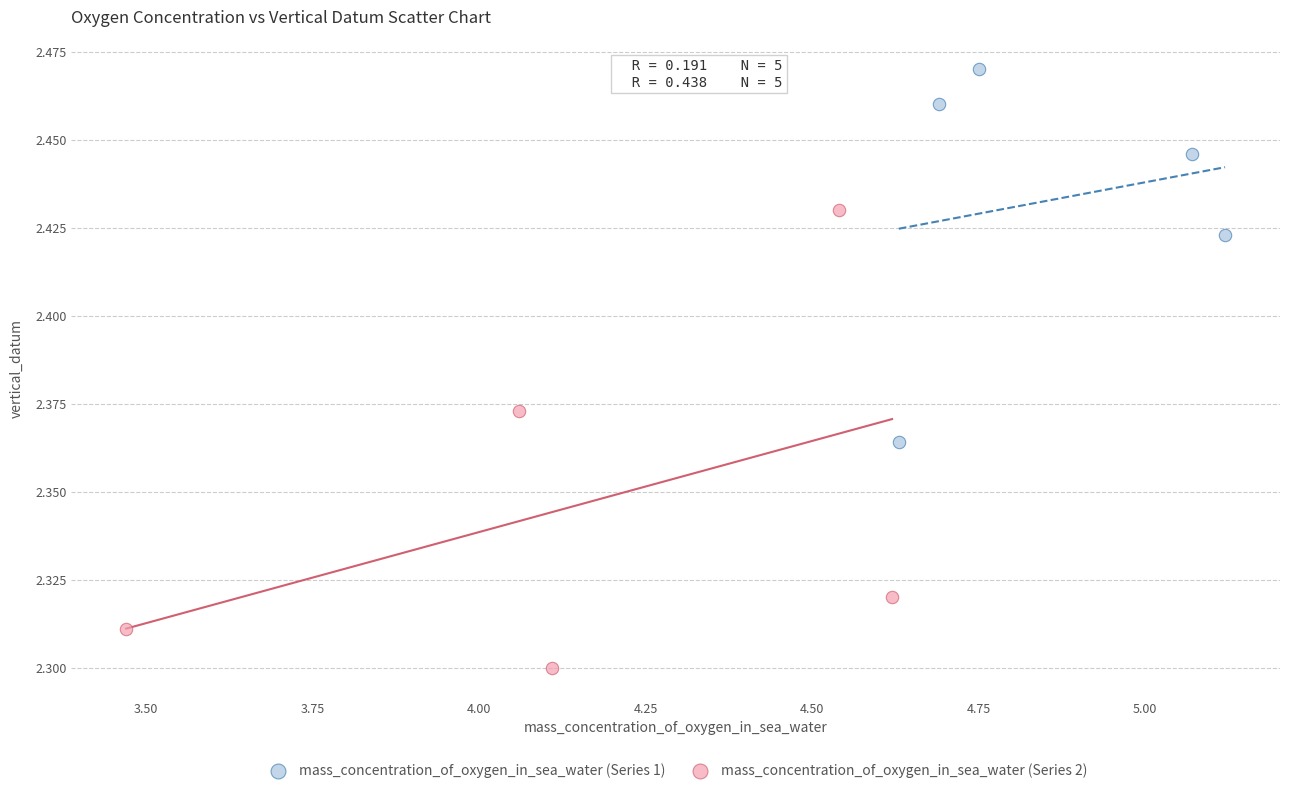

Which series reaches the minimum Y coordinate?

mass_concentration_of_oxygen_in_sea_water (Series 2)